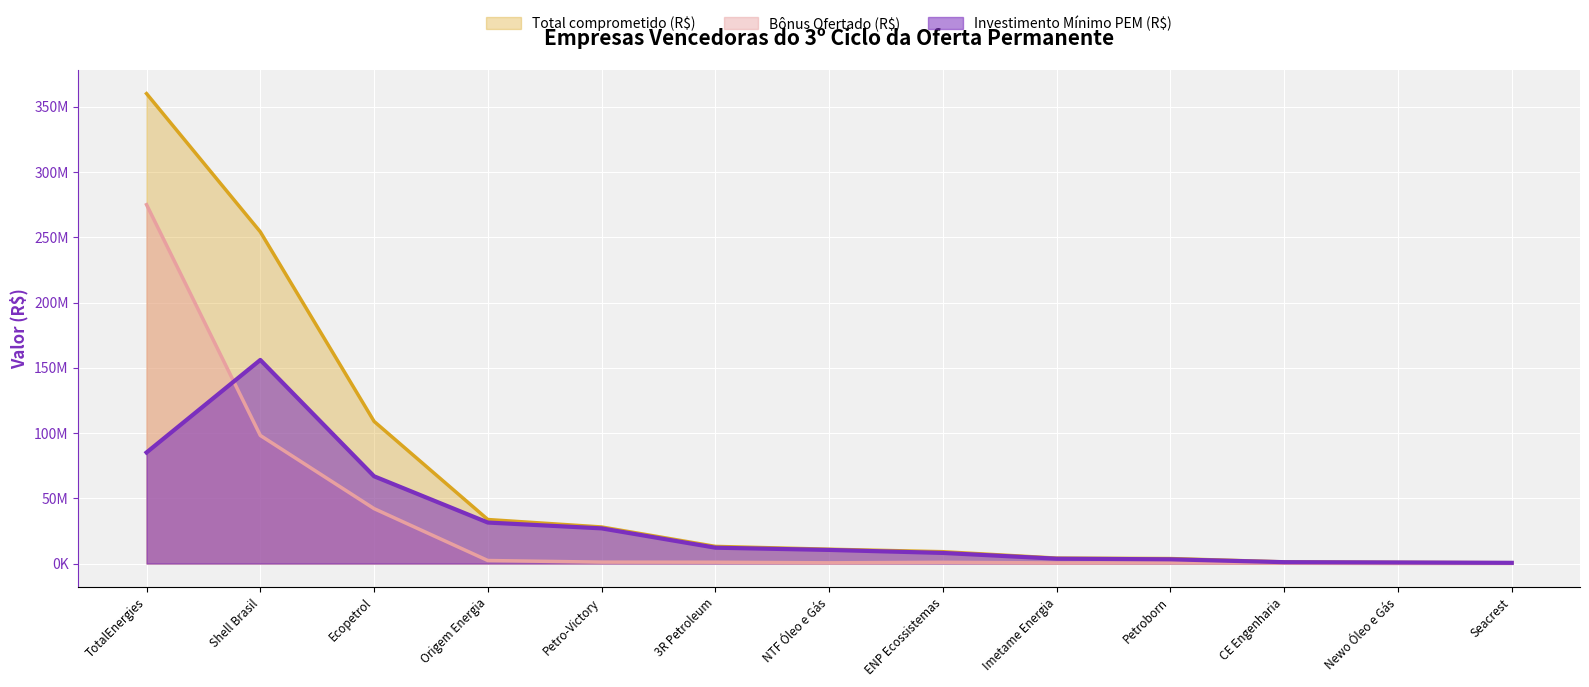

What is the smallest value displayed?

40000.0